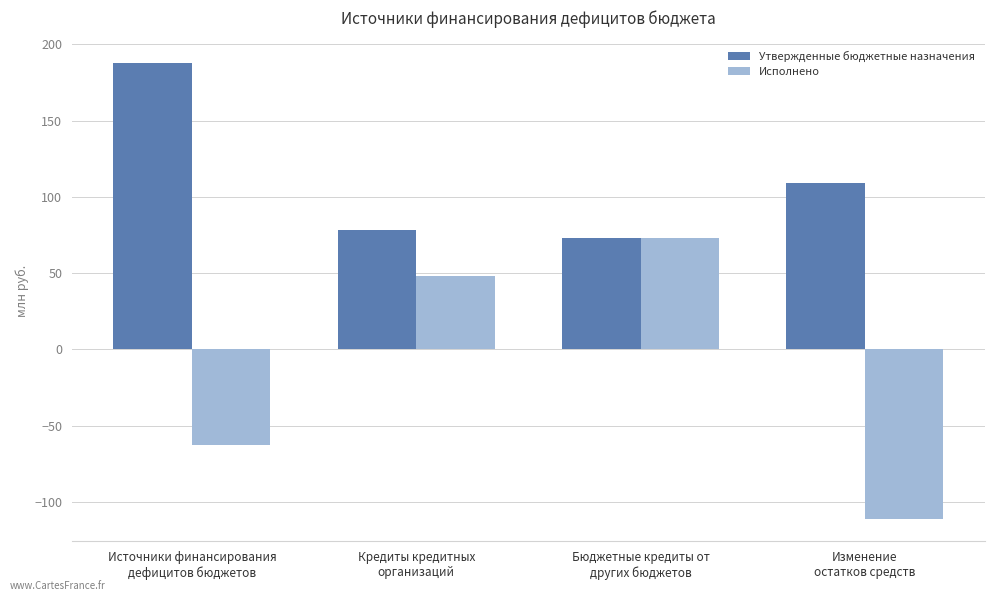

At Кредиты кредитных
организаций, list the series in order from largest to smallest.

Утвержденные бюджетные назначения, Исполнено